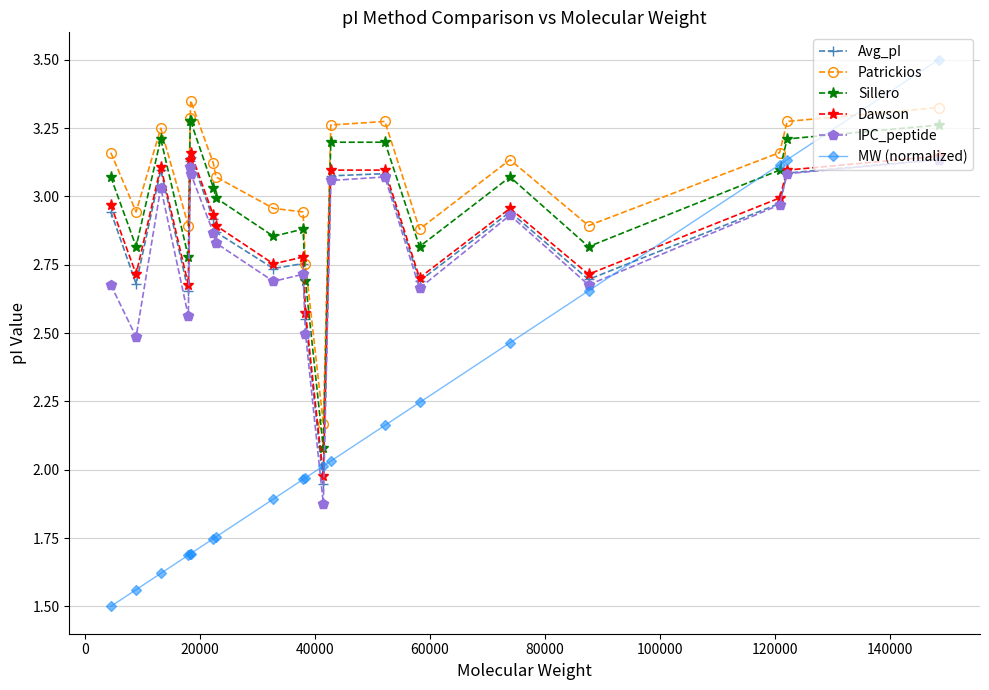

True or false: IPC_peptide and Patrickios cross at least once.

False